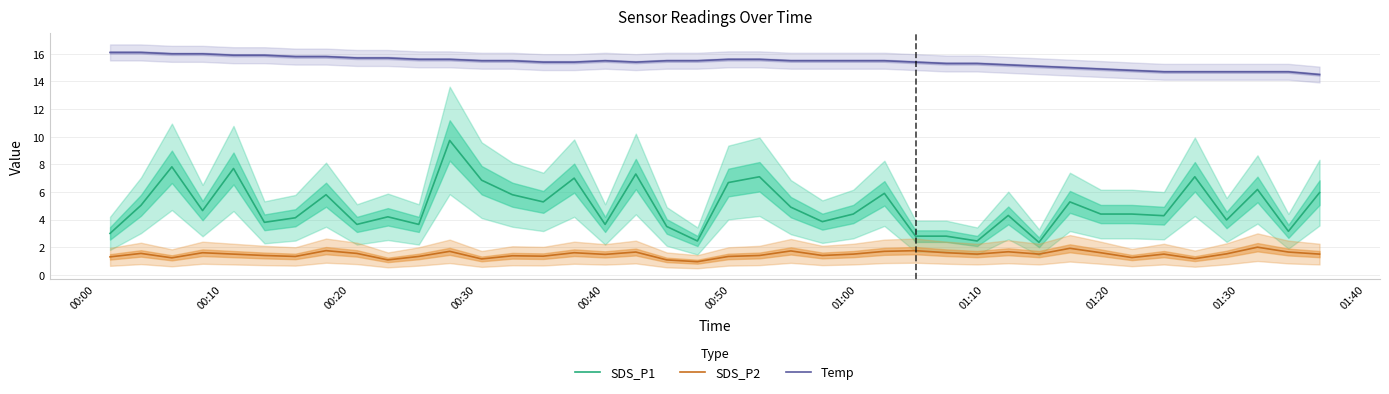

List the series in order of their peak value, lowest first.

SDS_P2, SDS_P1, Temp